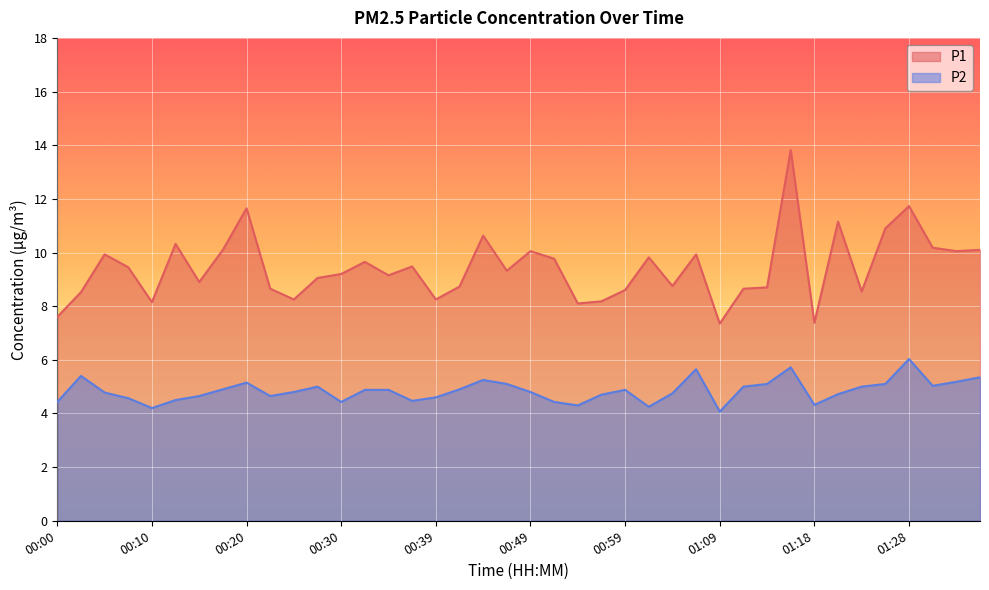

How many data points in P1 are less than 9?

17